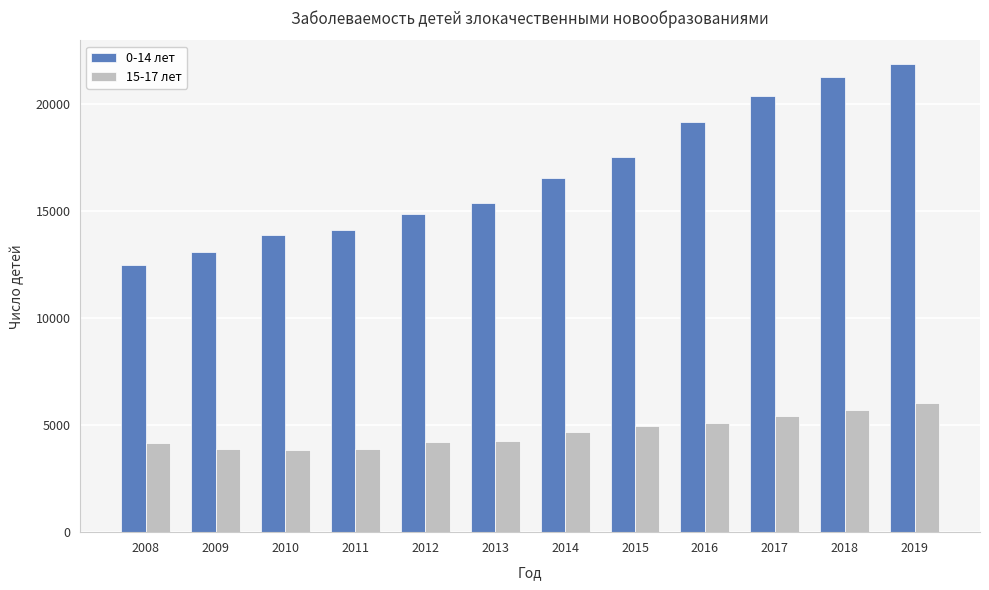

At which label does 0-14 лет reach its peak?

2019